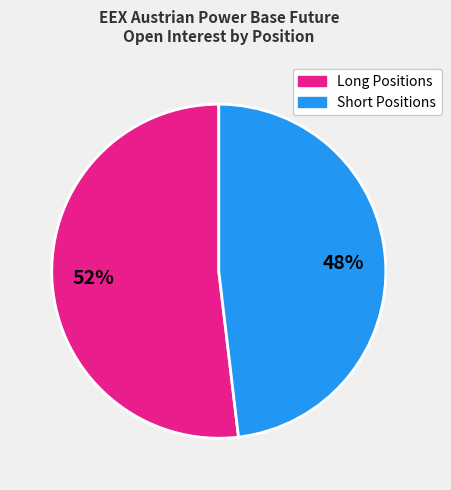

How many slices are in this pie chart?

2